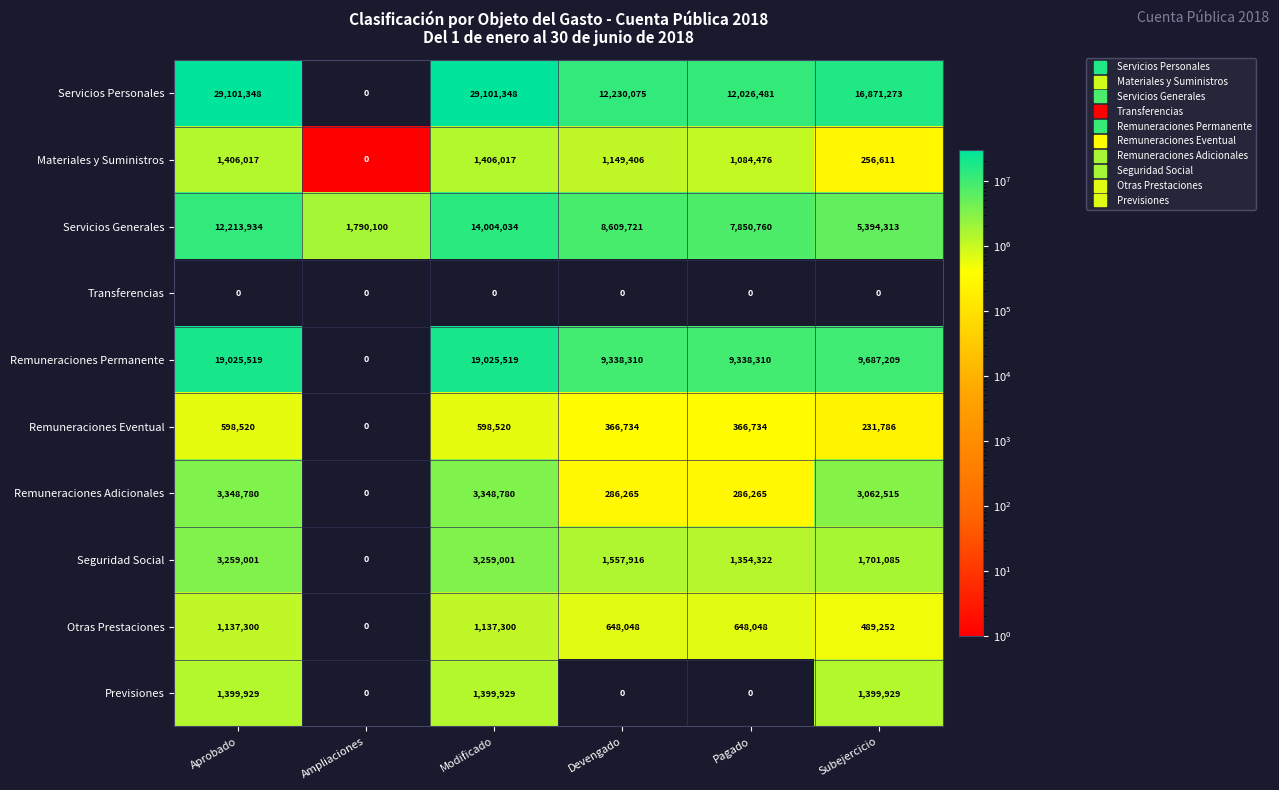

The Otras Prestaciones series shows 0 at Ampliaciones. True or false?

True